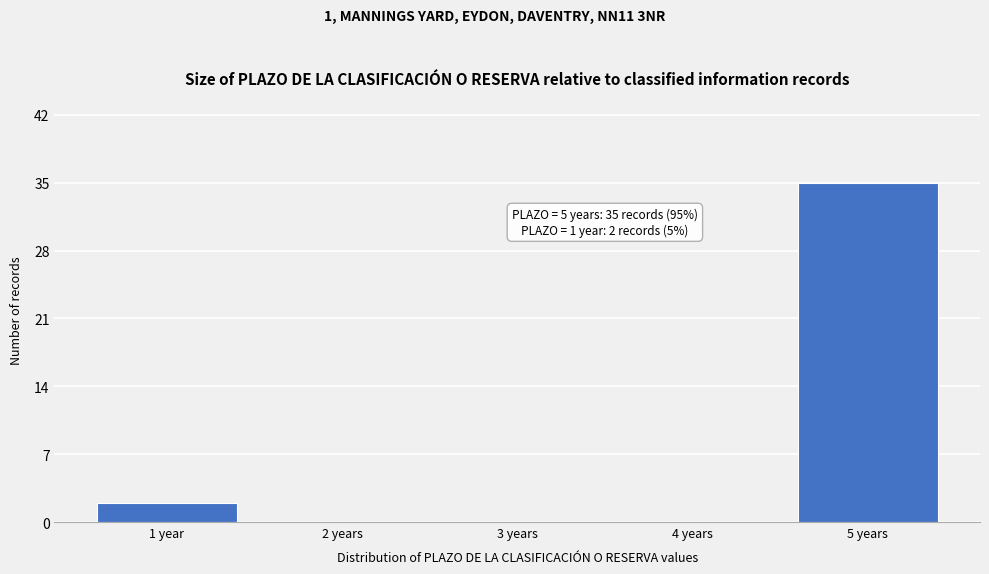

Reading left to right, what are all the values shown in this chart?

1 year=2	2 years=0	3 years=0	4 years=0	5 years=35